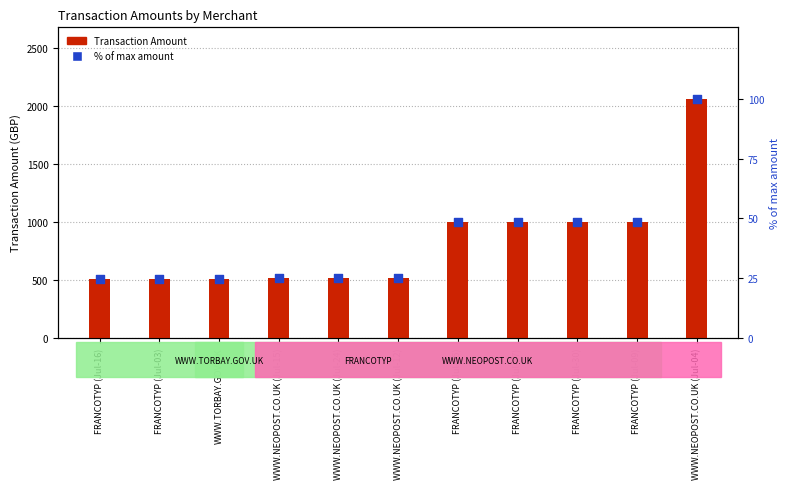

Is the value of Transaction Amount at FRANCOTYP (Jul-05) greater than the value of % of max amount at FRANCOTYP (Jul-05)?

Yes